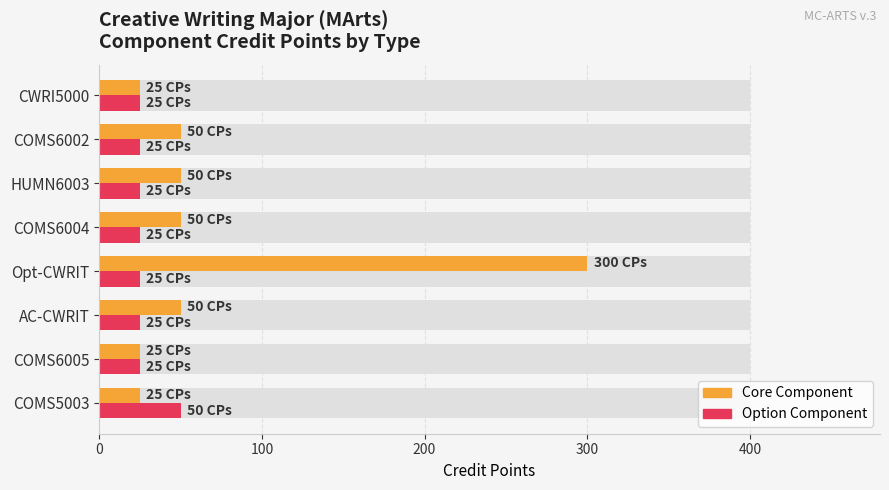

Which series has the largest range (max minus min)?

Core